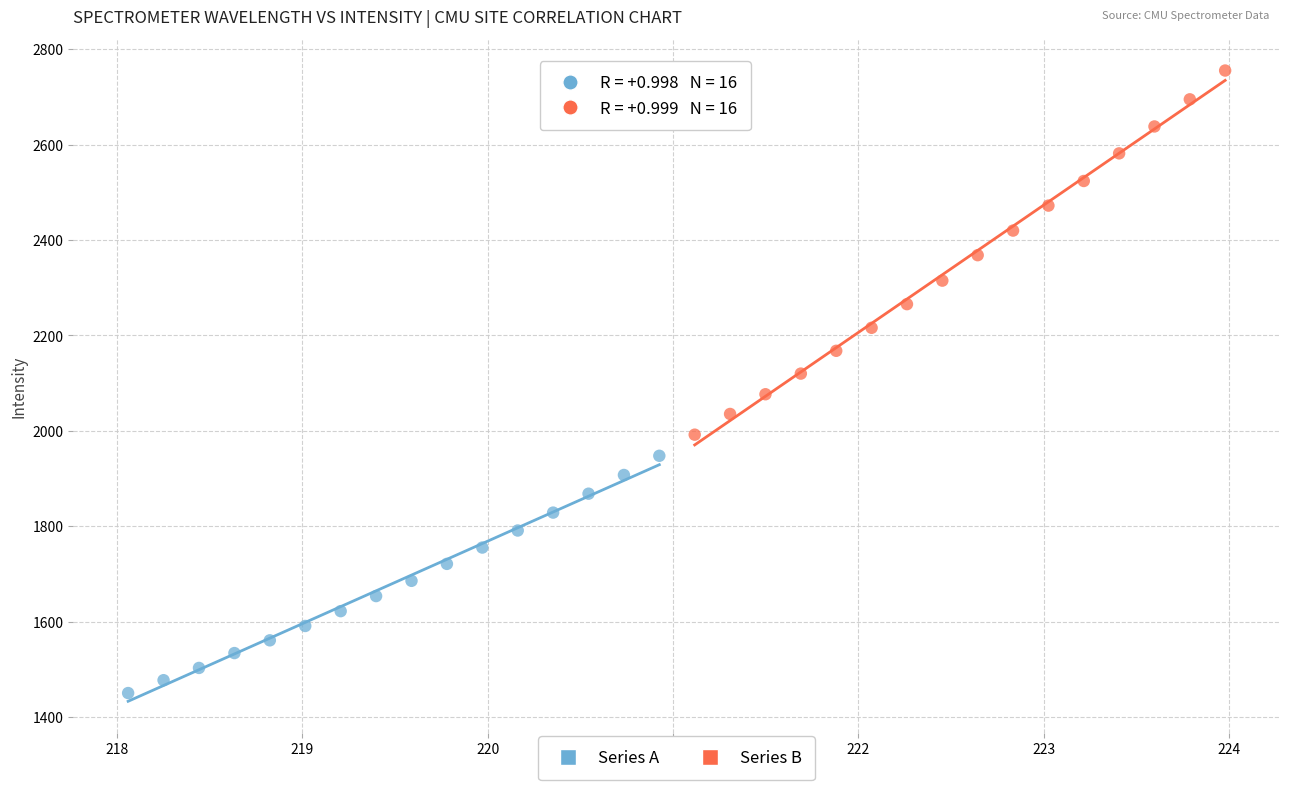

Which series reaches the maximum Y coordinate?

Series B